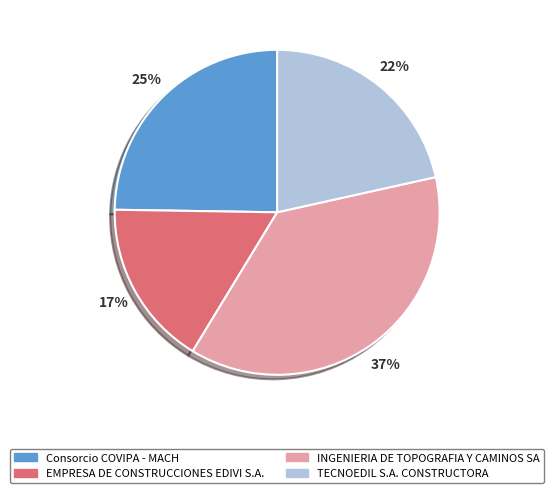

Count the number of slices in the pie.

4